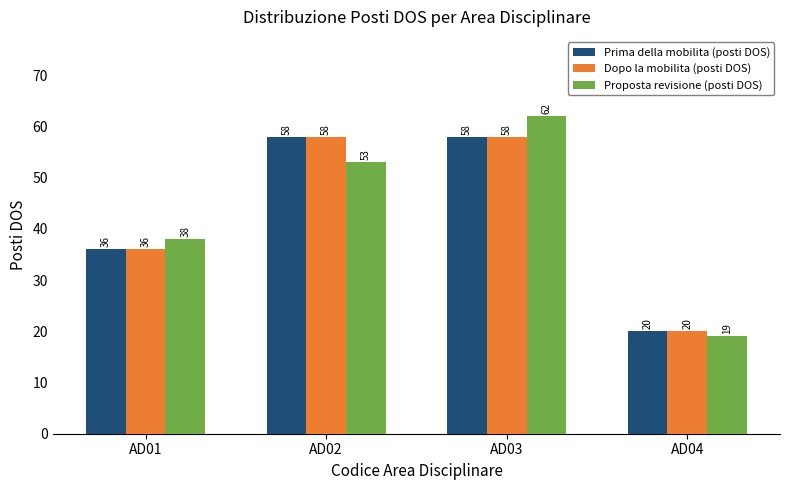

How many Proposta revisione (posti DOS) values are between 38 and 62?

3